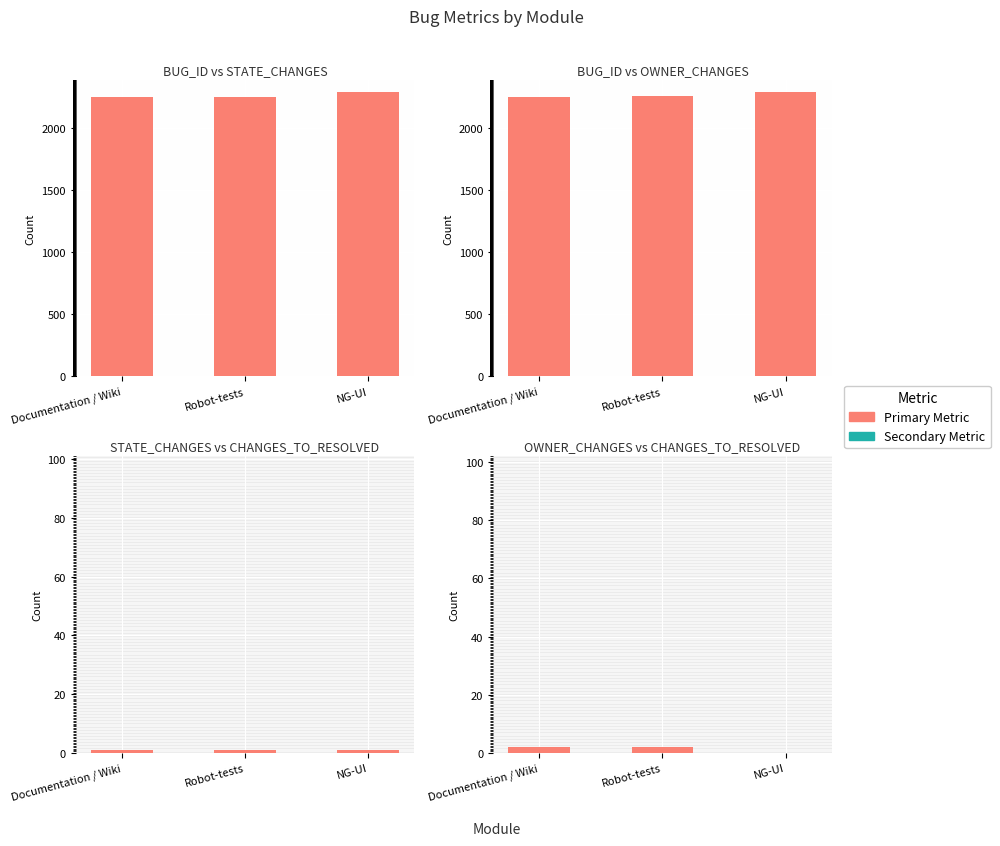

What position from the left is Robot-tests?

2